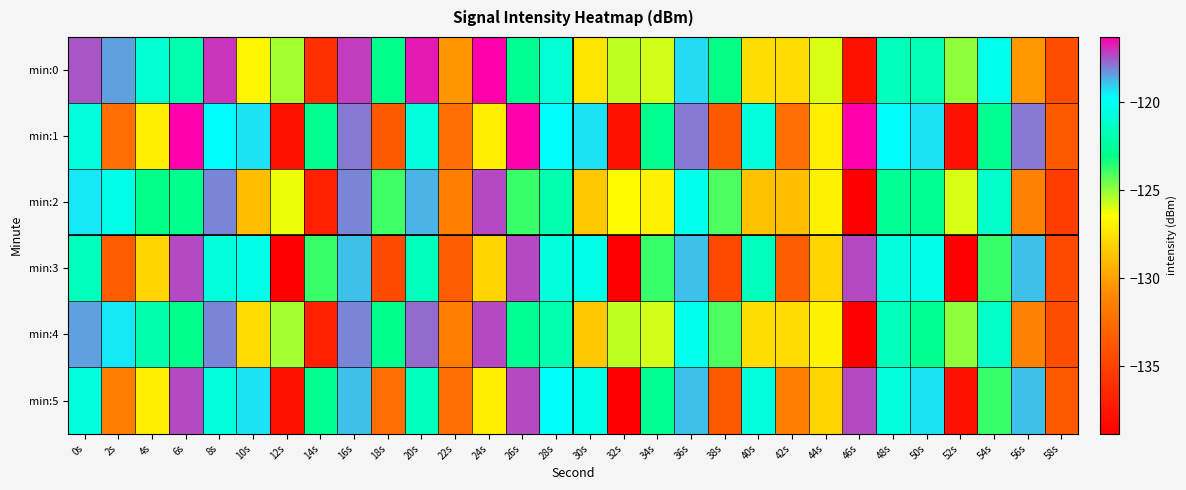

At which category is the sum across all series the highest?

16s